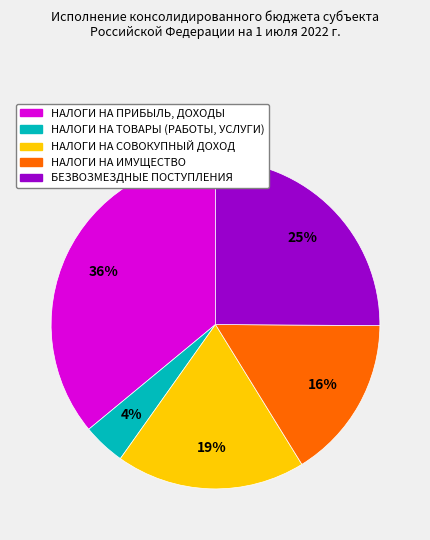

Is НАЛОГИ НА ПРИБЫЛЬ, ДОХОДЫ the majority of the pie?

No